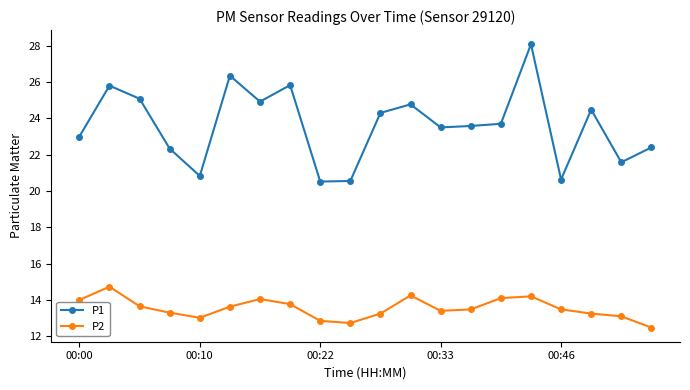

List the series in order of their peak value, lowest first.

P2, P1